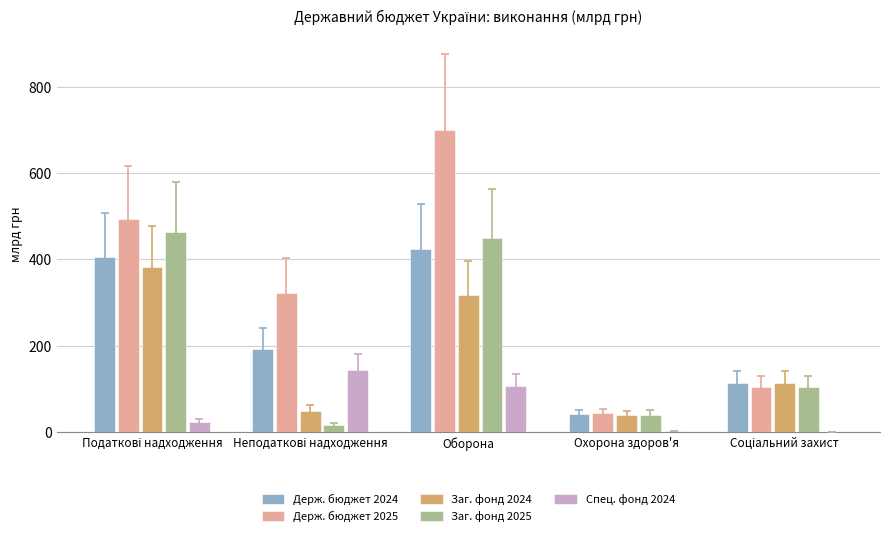

What is the maximum value shown in the chart?

700.1